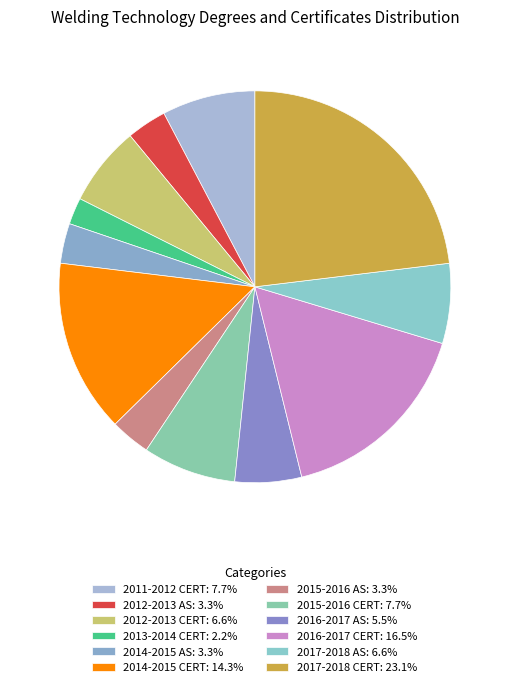

How many slices are in this pie chart?

12